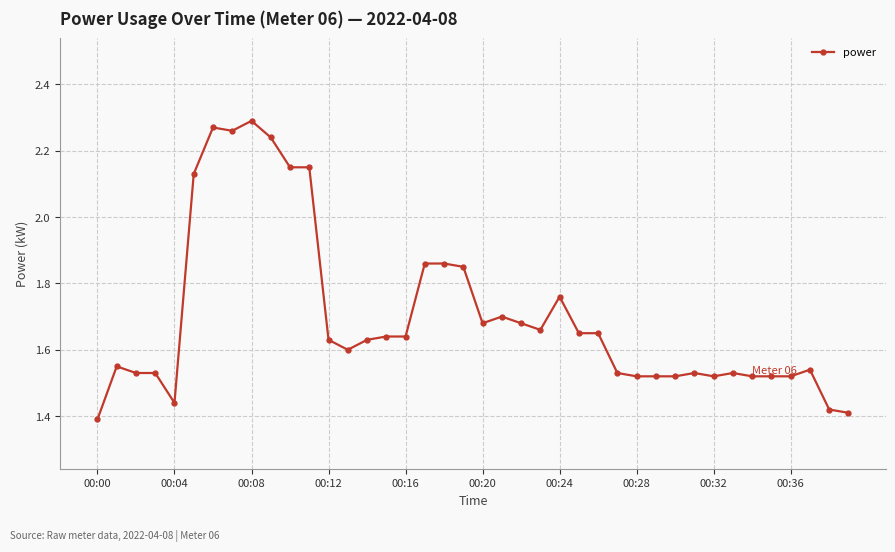

True or false: there are more than 1 points higher than both neighbors.

True